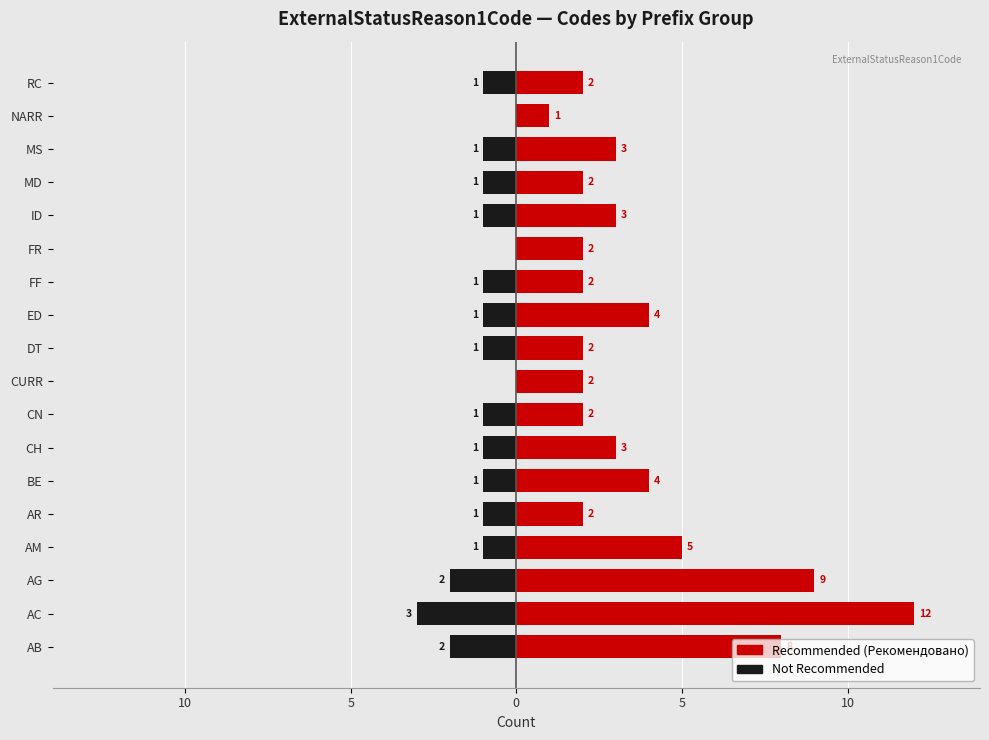

Reading left to right, list all the values displayed in this chart.

Not Recommended: -2	-3	-2	-1	-1	-1	-1	-1	0	-1	-1	-1	0	-1	-1	-1	0	-1
Recommended: 8	12	9	5	2	4	3	2	2	2	4	2	2	3	2	3	1	2